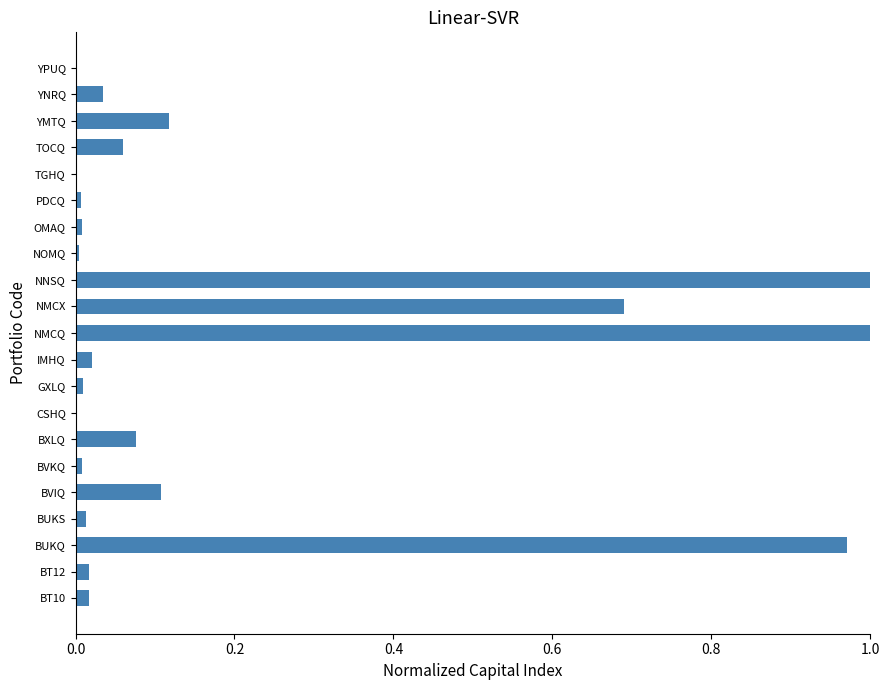

Between NNSQ and BUKQ, which is larger?

NNSQ